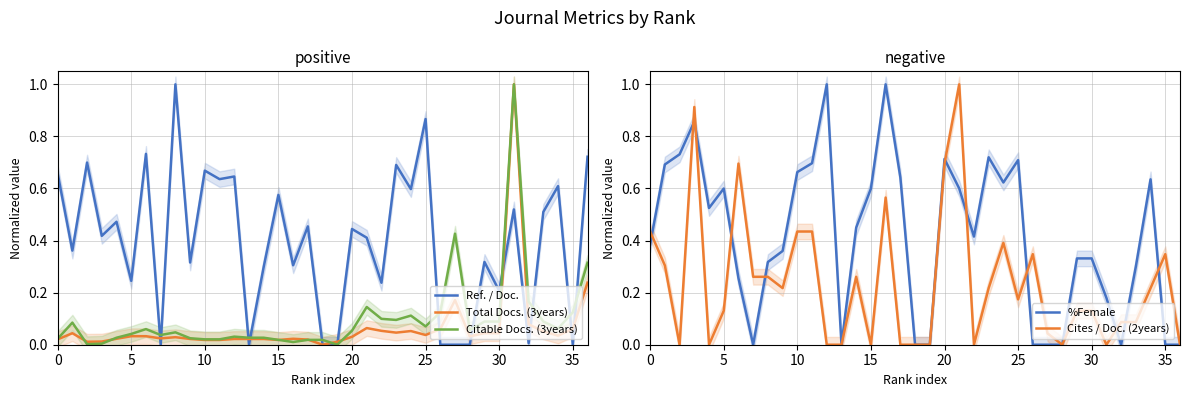

What is the difference between the maximum and minimum values in the Citable Docs. (3years) series?

1.0